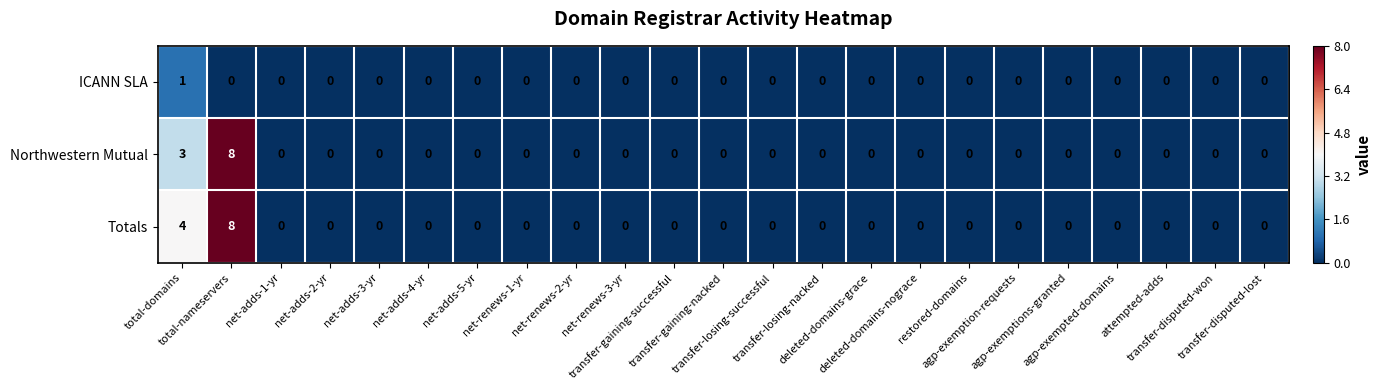

Which series has the largest total across all categories?

Totals